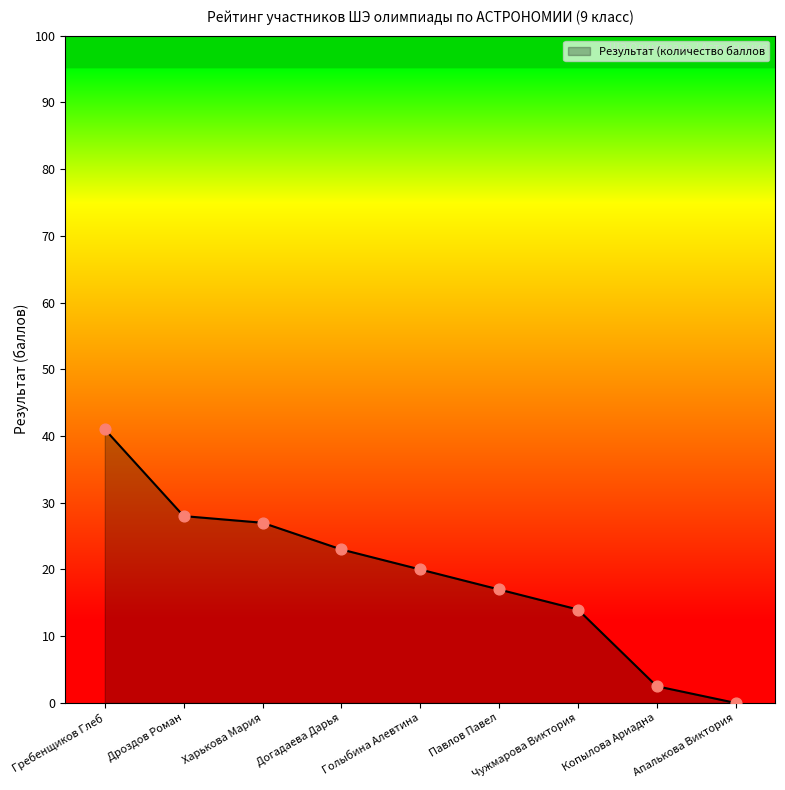

Approximately how many times larger is the value at Дроздов Роман compared to Гребенщиков Глеб?

0.7